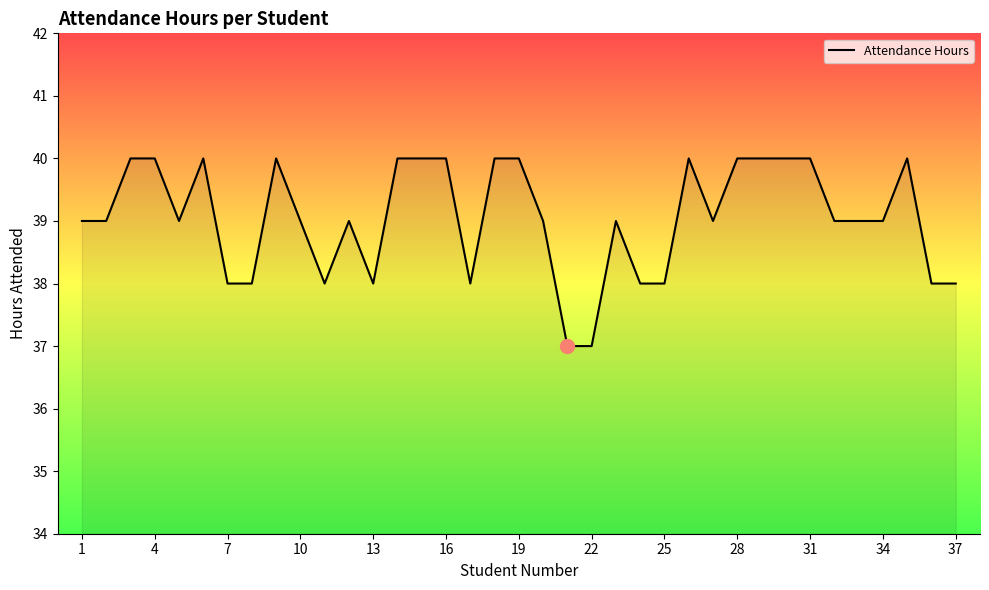

What is the maximum value shown in the chart?

40